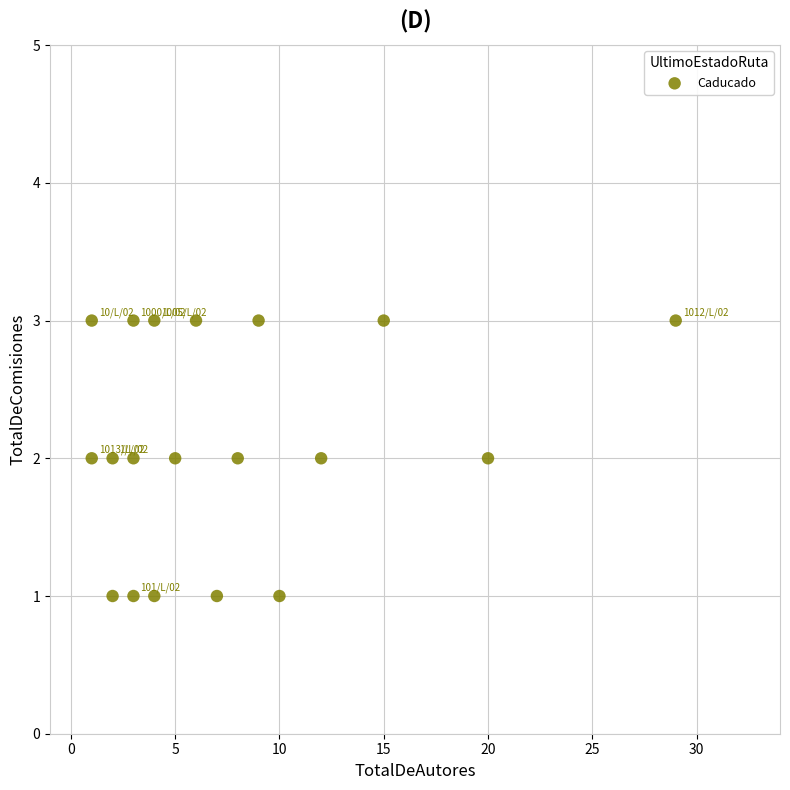

What is the range of X values (max minus min)?

28